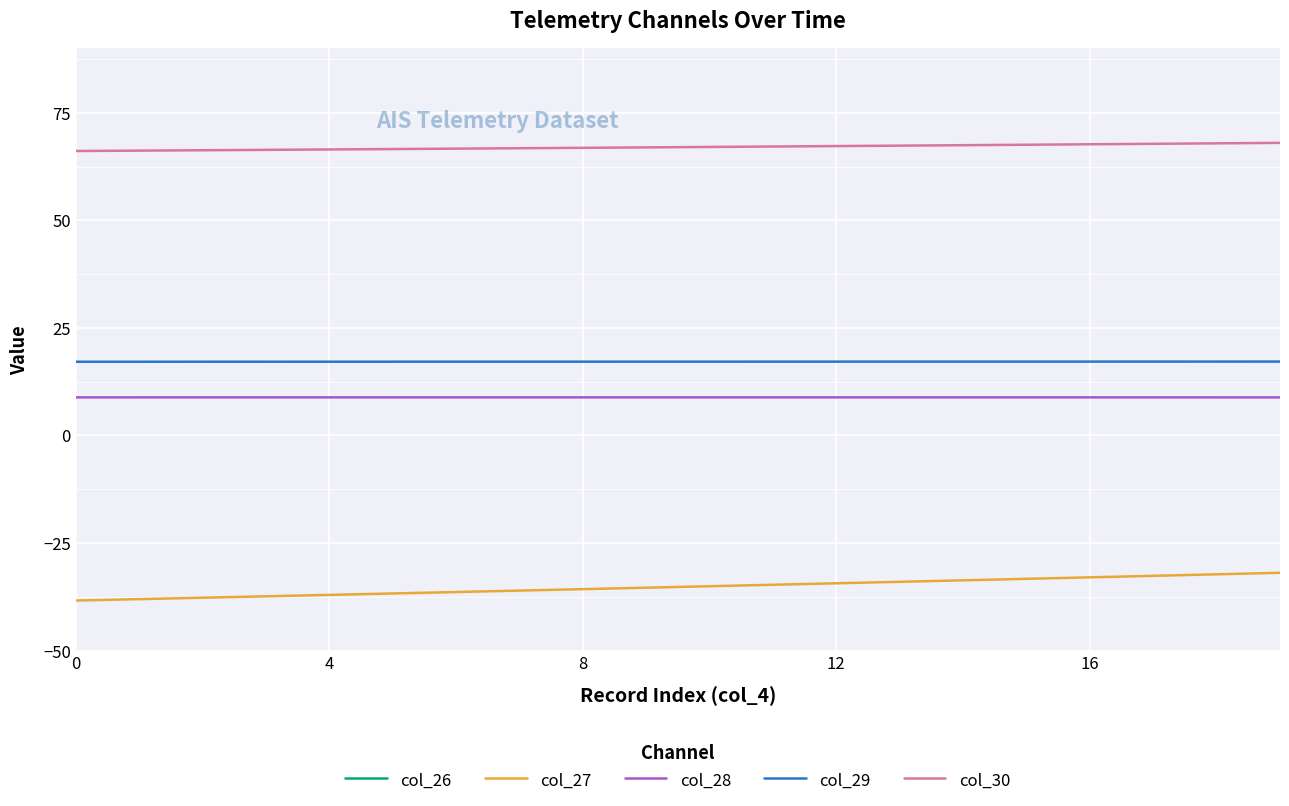

Which series has the largest range (max minus min)?

col_26